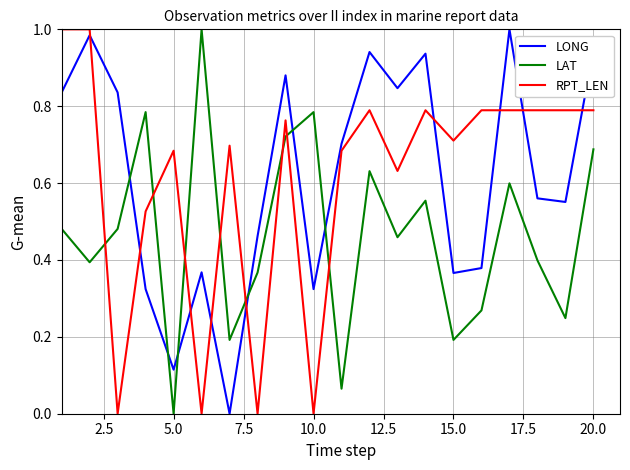

How many intersections are there between LONG and LAT?

6